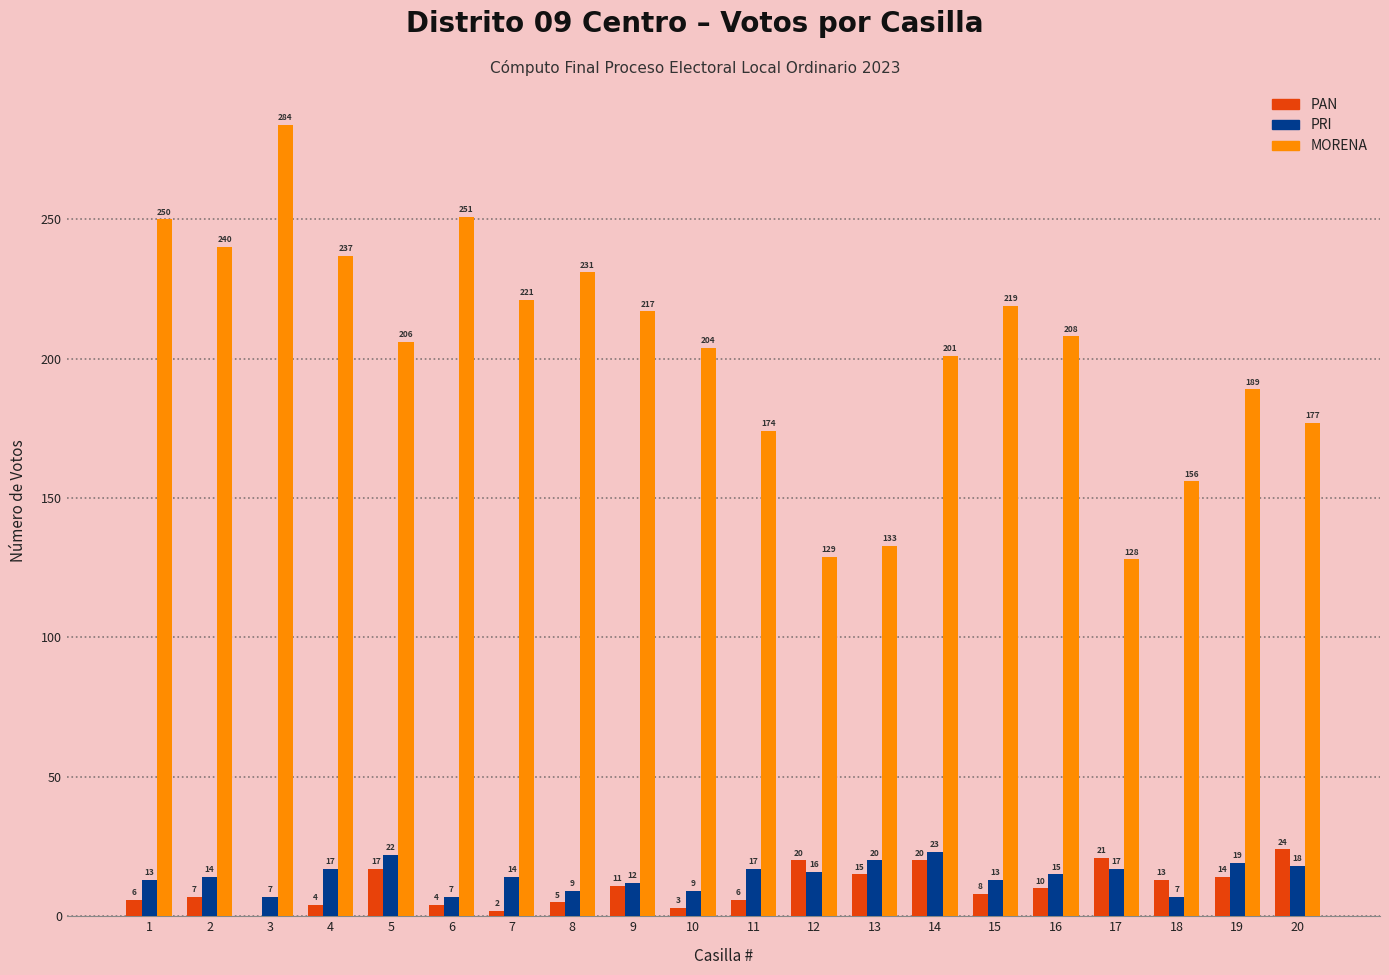

Which label corresponds to the largest value in the chart?

3